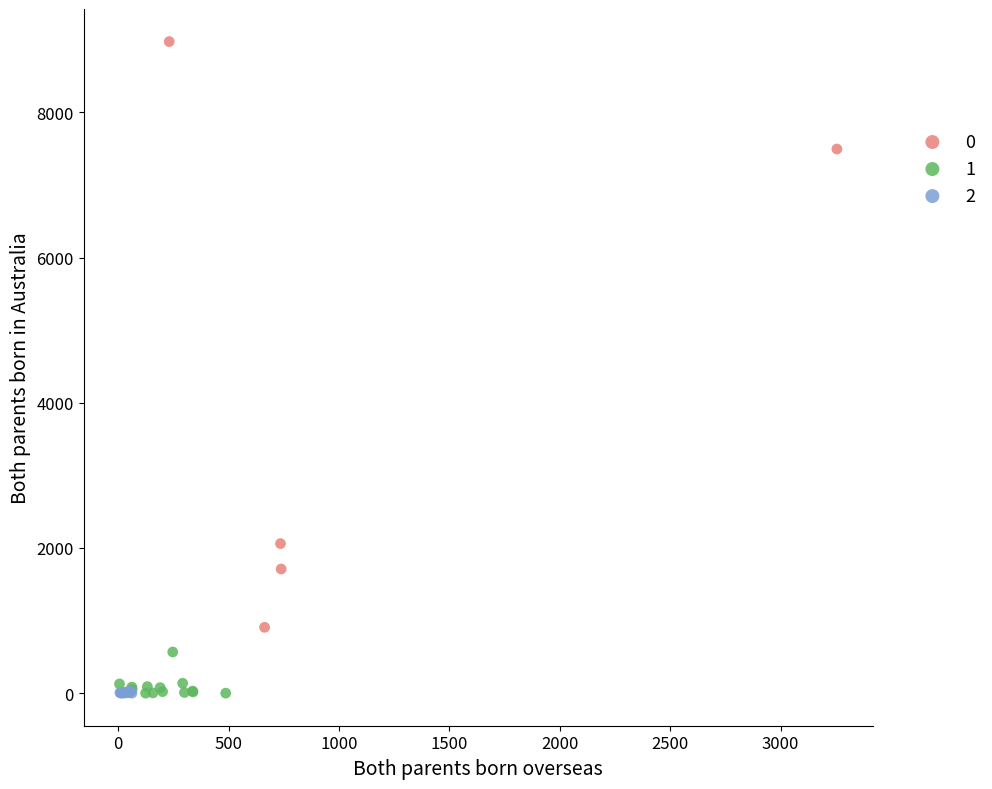

Which series has the largest Y range (max minus min)?

0